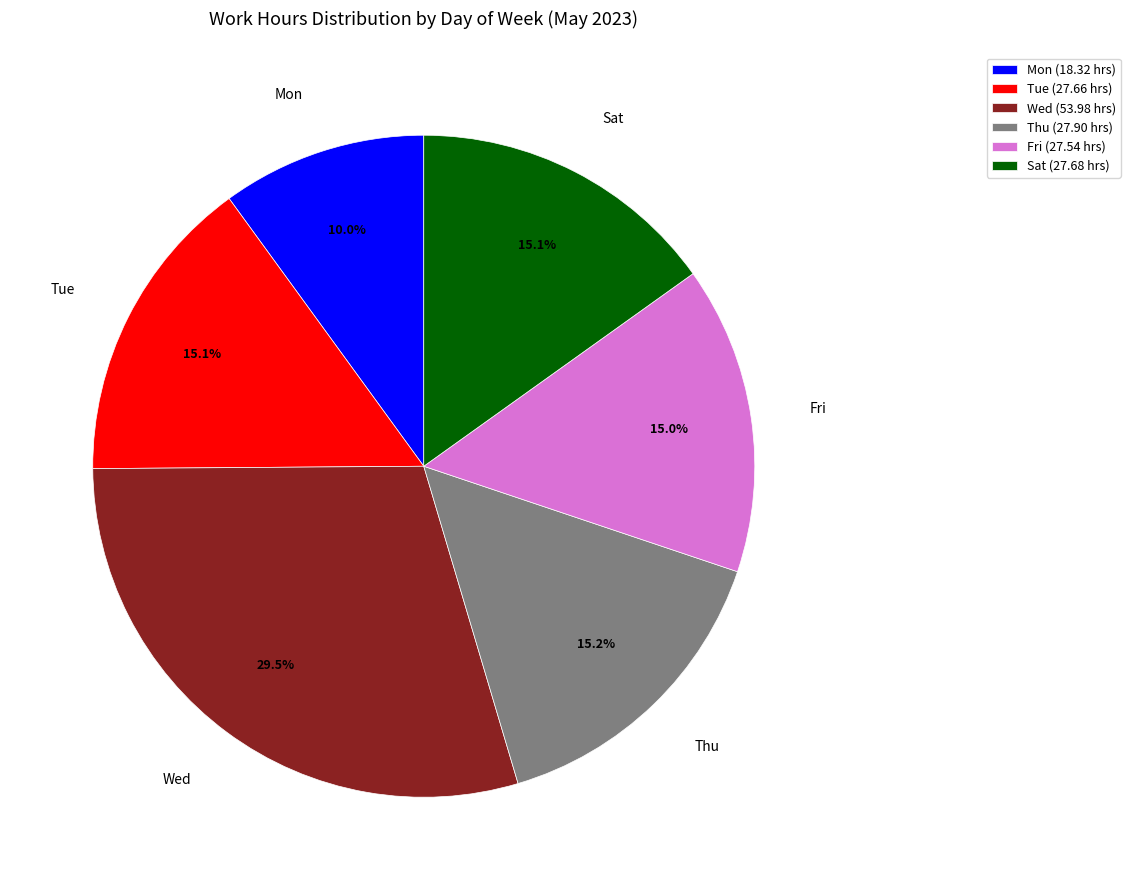

Approximately how many times larger is the value at Tue (27.66 hrs) compared to Thu (27.90 hrs)?

1.0